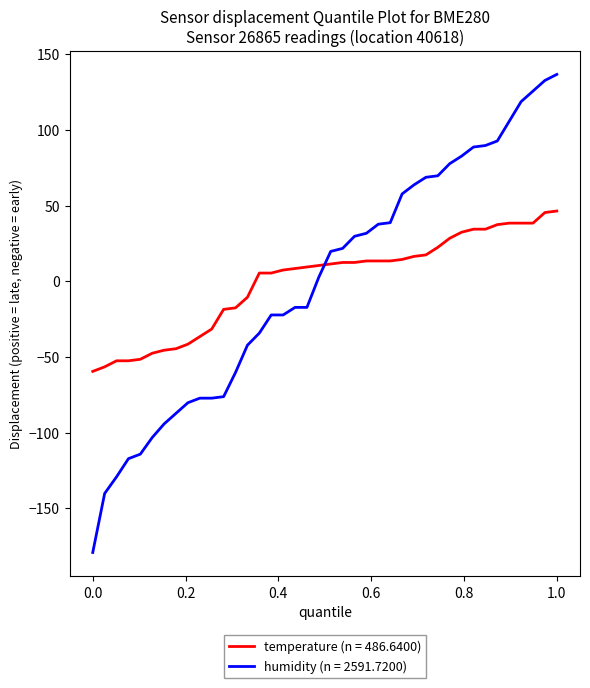

Which series has the widest spread of values?

humidity (n = 2591.7200)